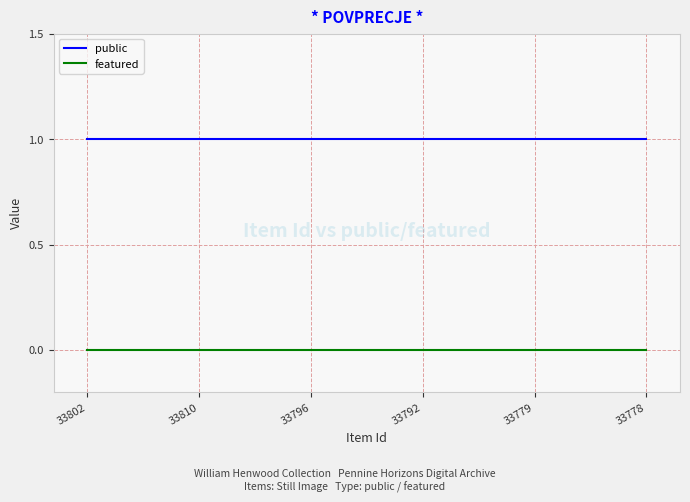

Reading right to left, what are all the values shown in this chart?

public: 1	1	1	1	1	1
featured: 0	0	0	0	0	0